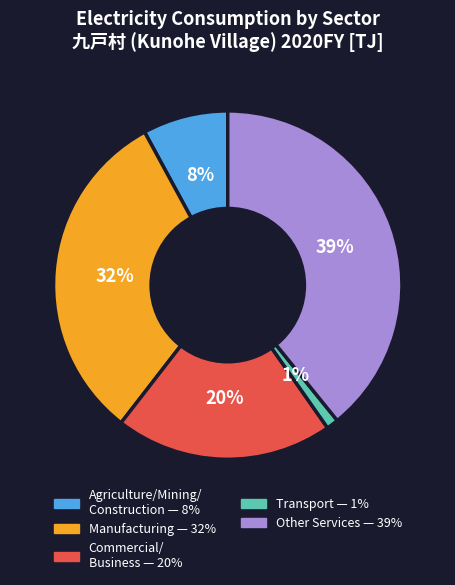

Does any single category account for the majority?

No